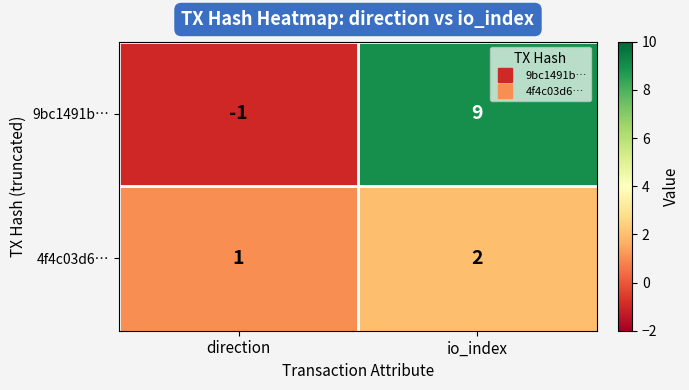

How many series are shown in this chart?

2